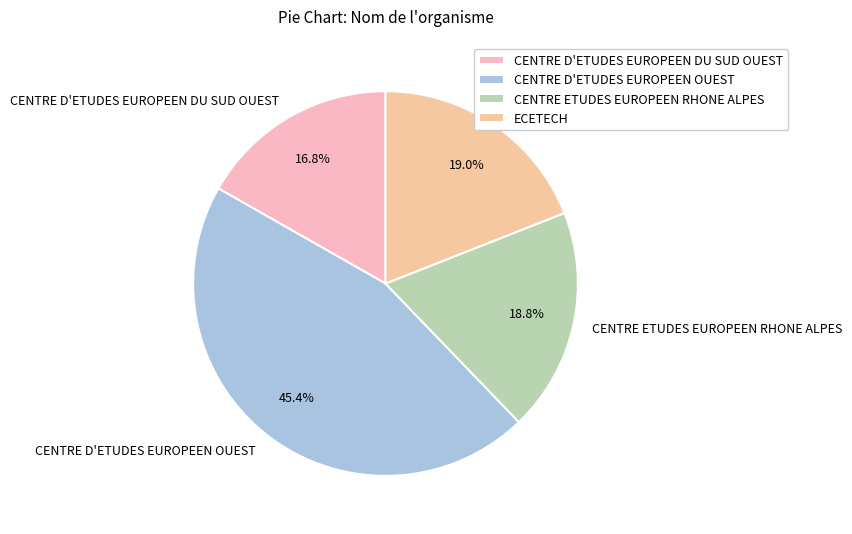

Which has a higher value, CENTRE D'ETUDES EUROPEEN OUEST or ECETECH?

CENTRE D'ETUDES EUROPEEN OUEST